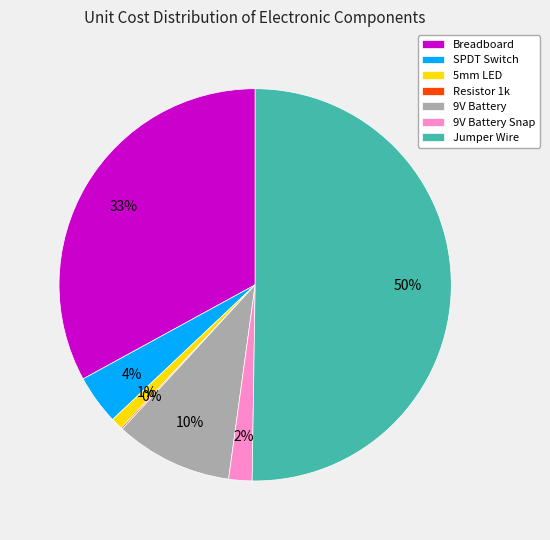

To the nearest percent, what is the difference between the 5mm LED and 9V Battery slice percentages?

9%